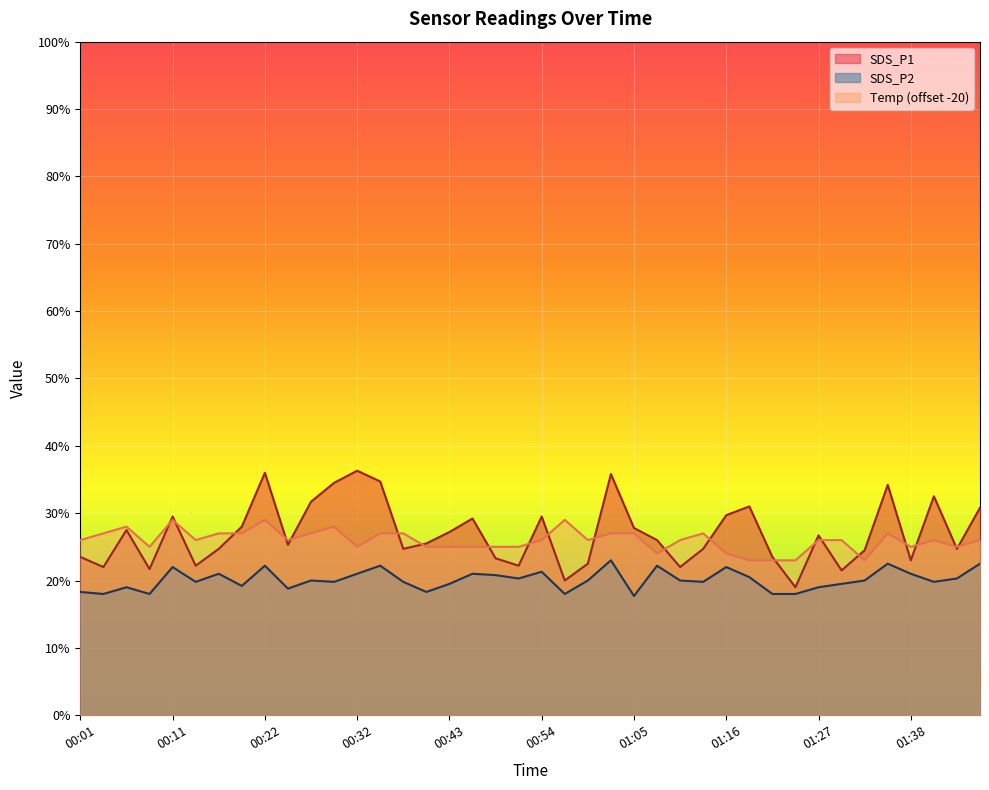

What is the difference between the maximum and second lowest values in the SDS_P2 series?

0.5